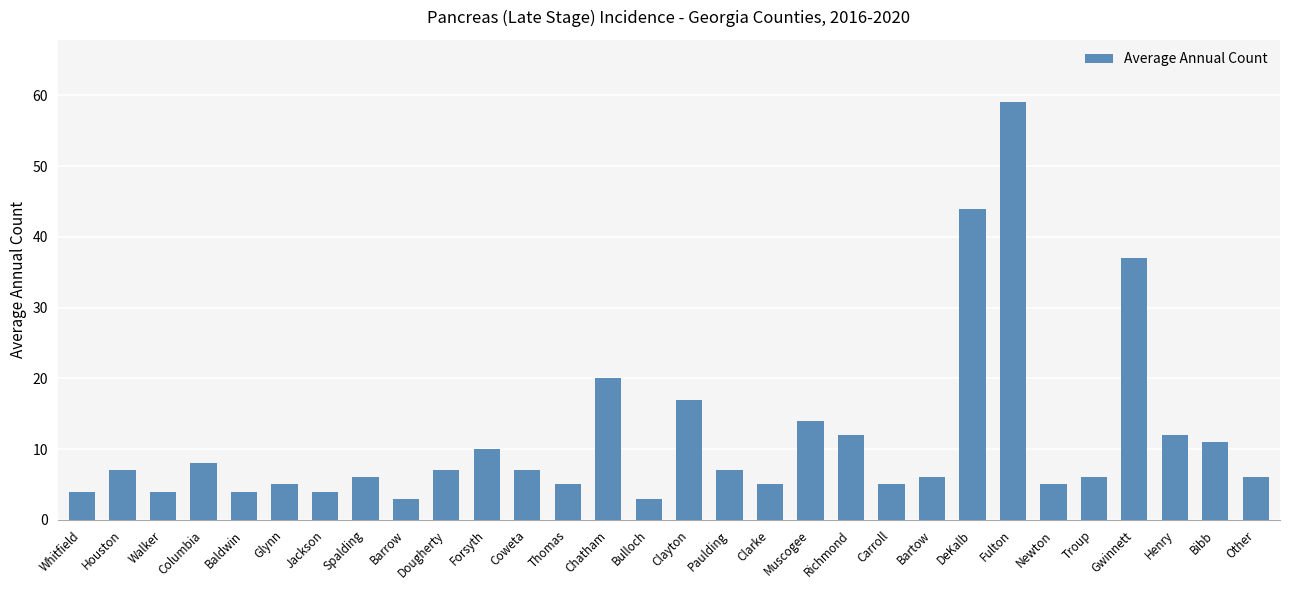

What is the greatest value displayed?

59